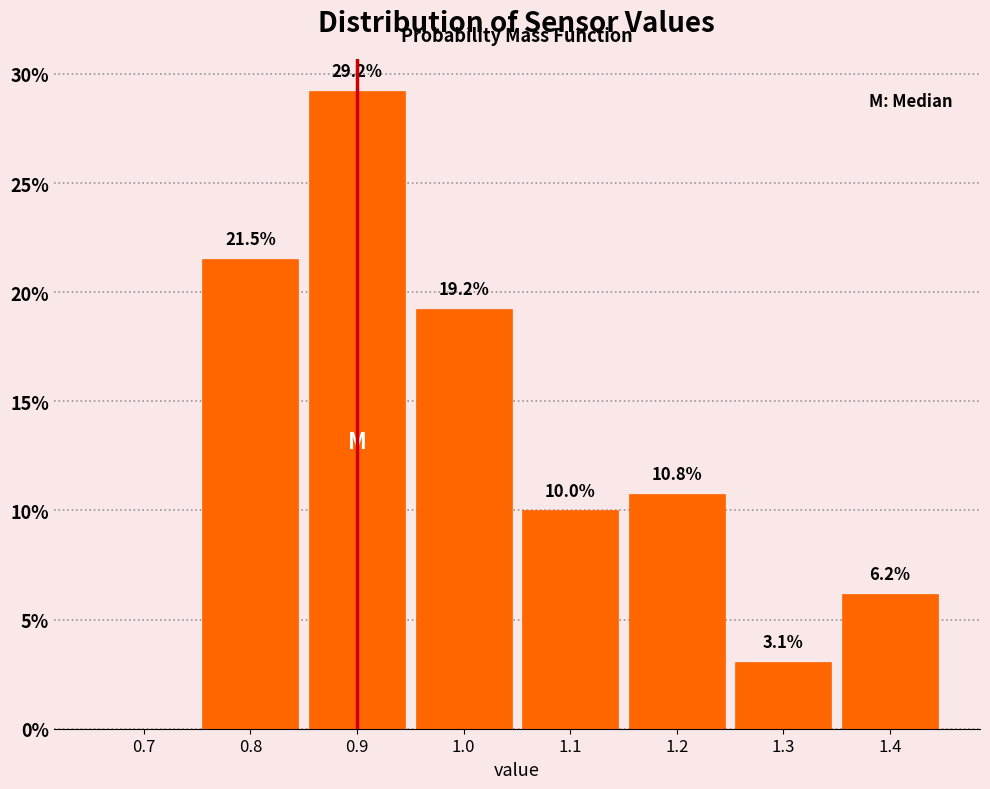

Which range on the x-axis has the tallest bar?

0.85 to 0.95